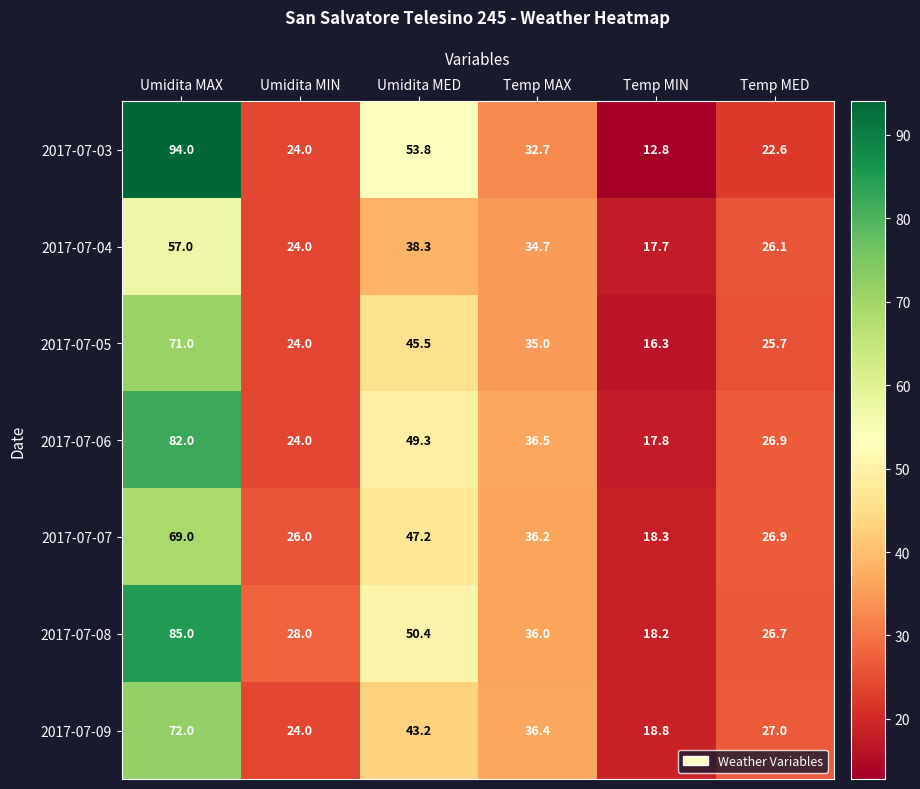

Is it true that 2017-07-07 equals 28.8 at Umidita MED?

False